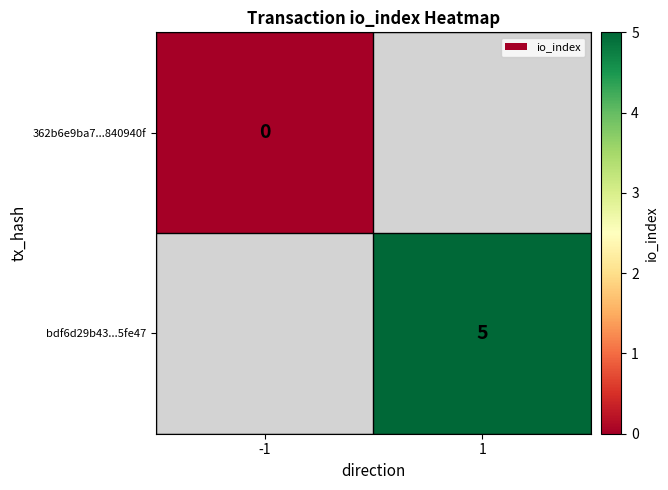

The value of bdf6d29b43...5fe47 at 1 is 7. True or false?

False